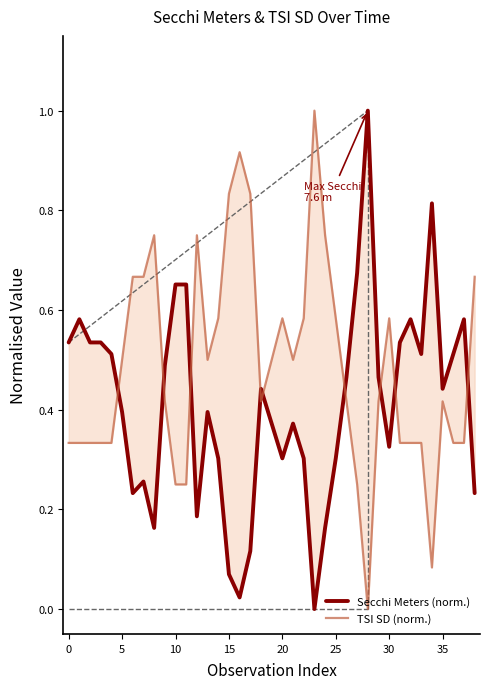

How many interior local valleys does the TSI SD (norm.) series have?

5